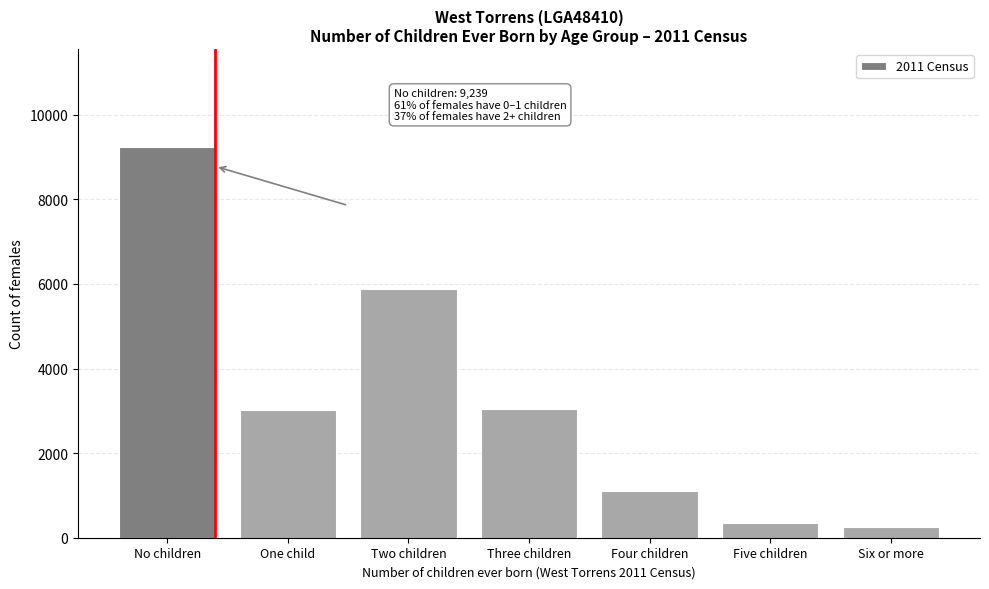

Which label corresponds to the largest value in the chart?

No children